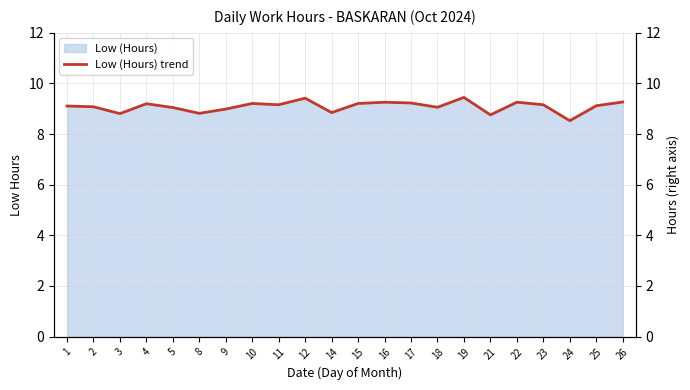

Which has a higher value, 12 or 9?

12